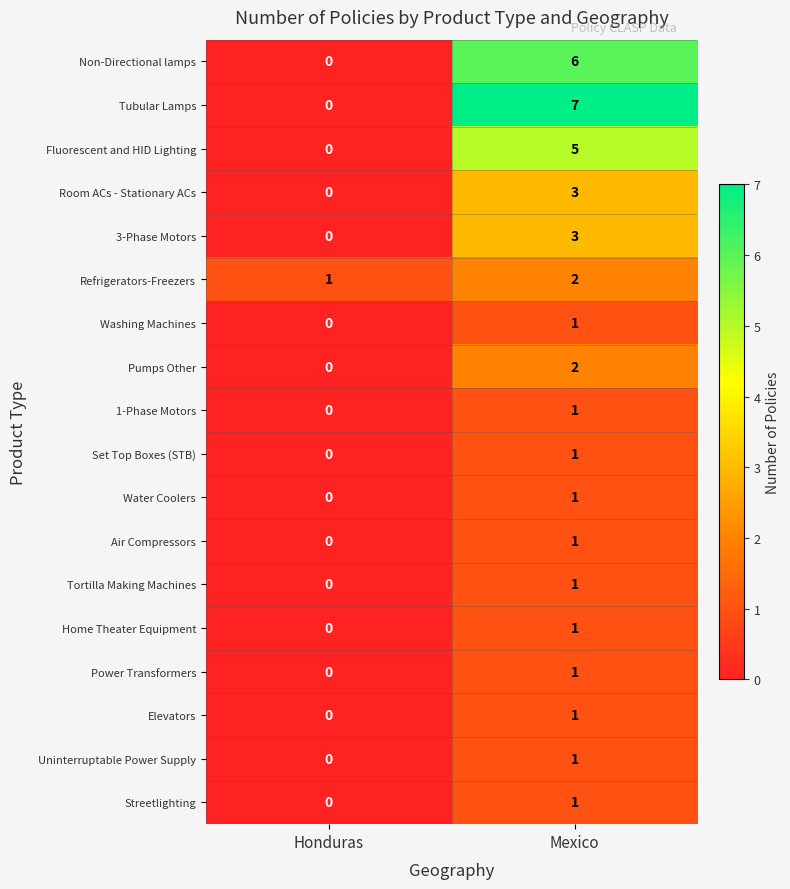

At which category does the chart reach its minimum across all series?

Honduras